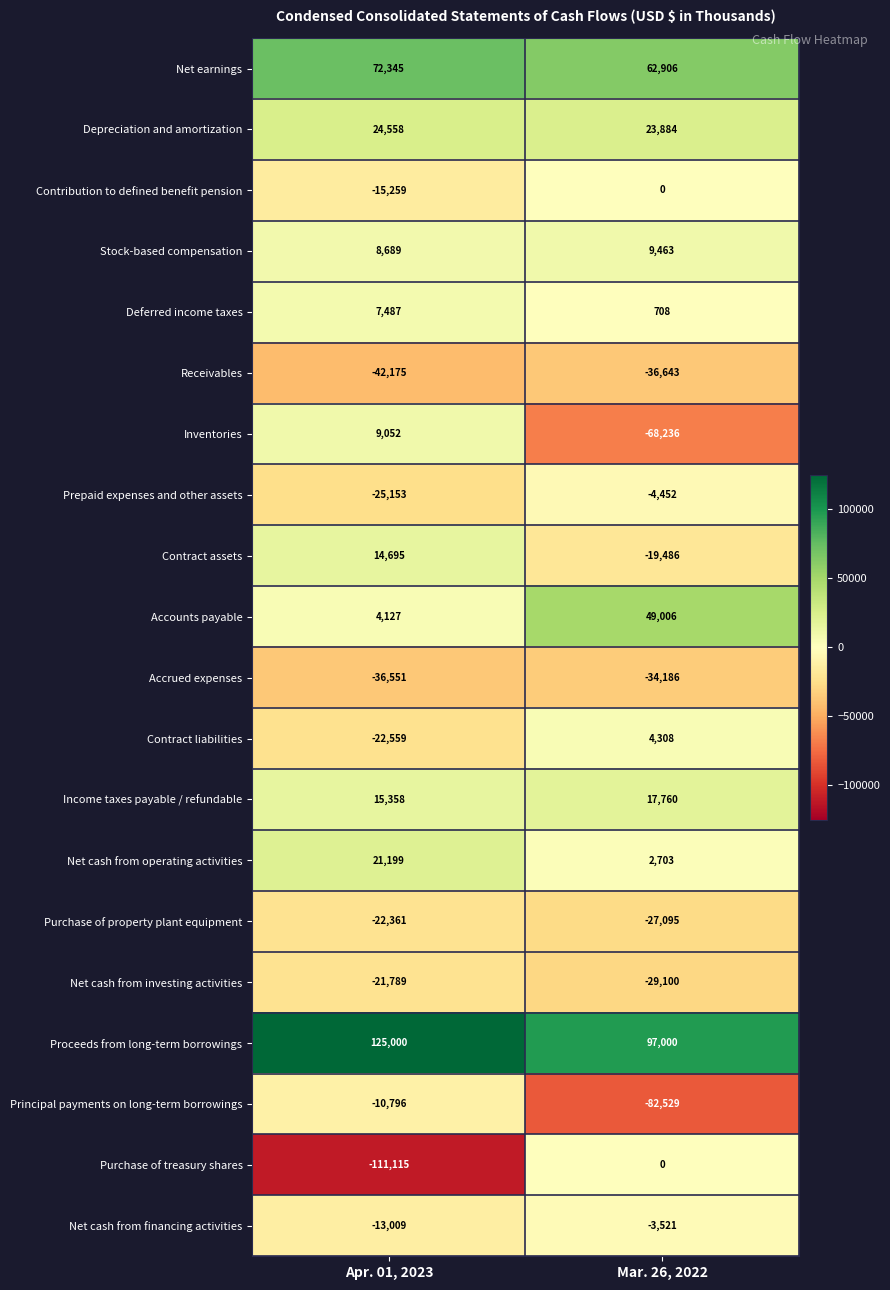

Rank the series at Apr. 01, 2023 from highest to lowest value.

Proceeds from long-term borrowings, Net earnings, Depreciation and amortization, Net cash from operating activities, Income taxes payable / refundable, Contract assets, Inventories, Stock-based compensation, Deferred income taxes, Accounts payable, Principal payments on long-term borrowings, Net cash from financing activities, Contribution to defined benefit pension, Net cash from investing activities, Purchase of property plant equipment, Contract liabilities, Prepaid expenses and other assets, Accrued expenses, Receivables, Purchase of treasury shares